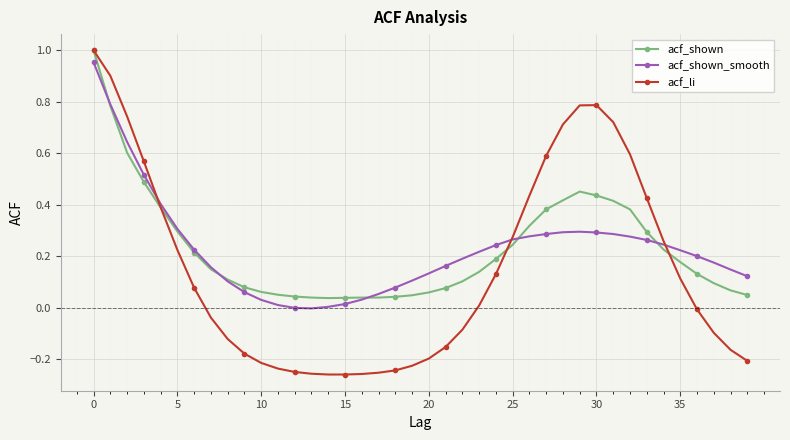

Which series has the widest spread of values?

acf_li